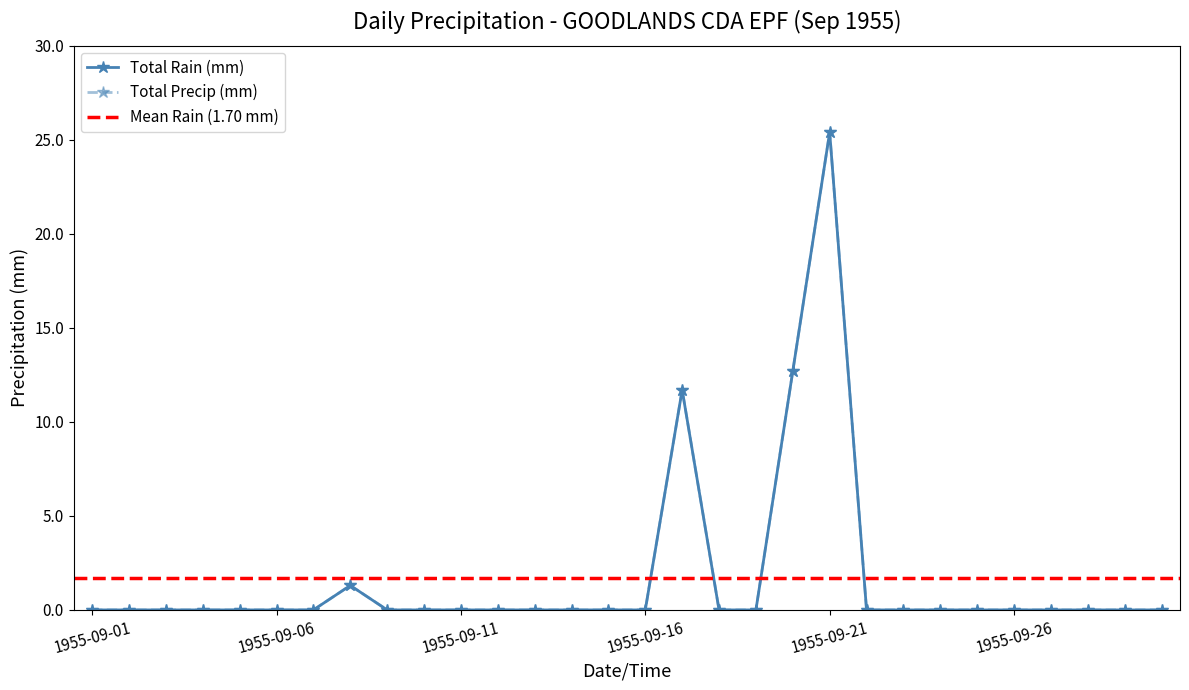

At which label does Total Rain (mm) reach its peak?

1955-09-21